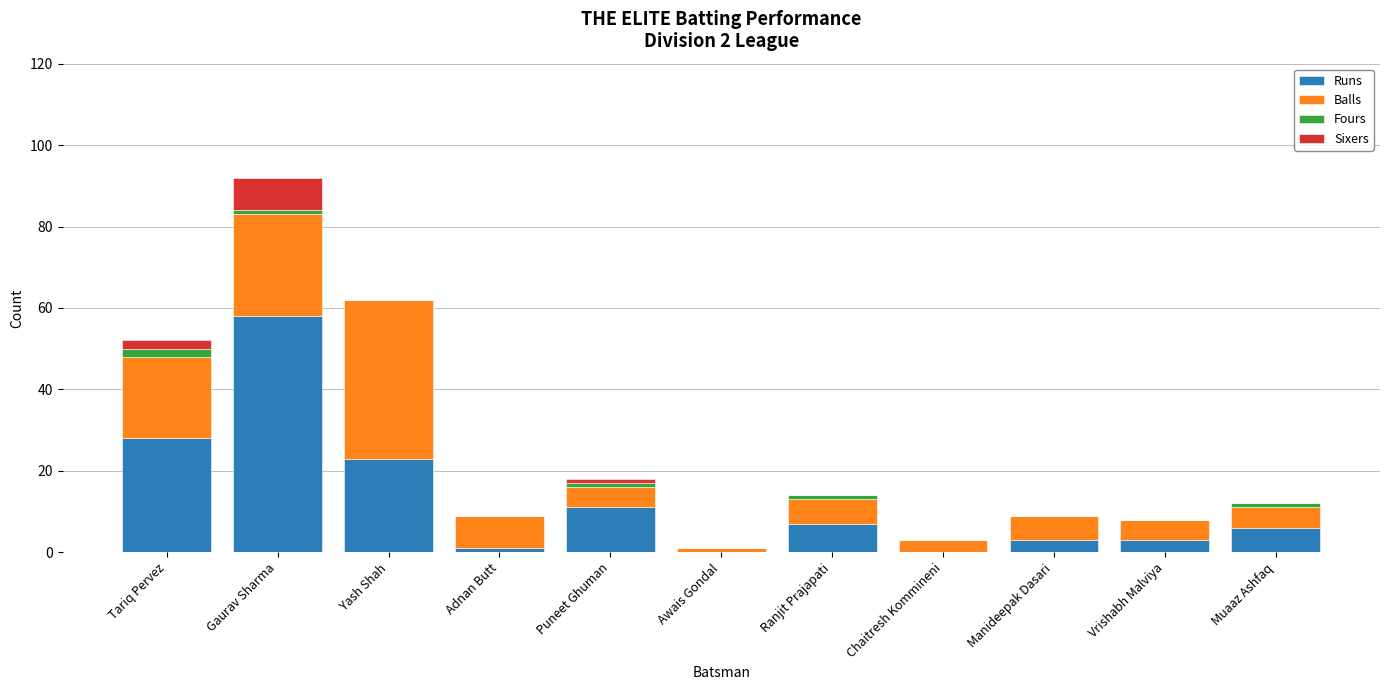

The value of Runs at Chaitresh Kommineni is 0. True or false?

True